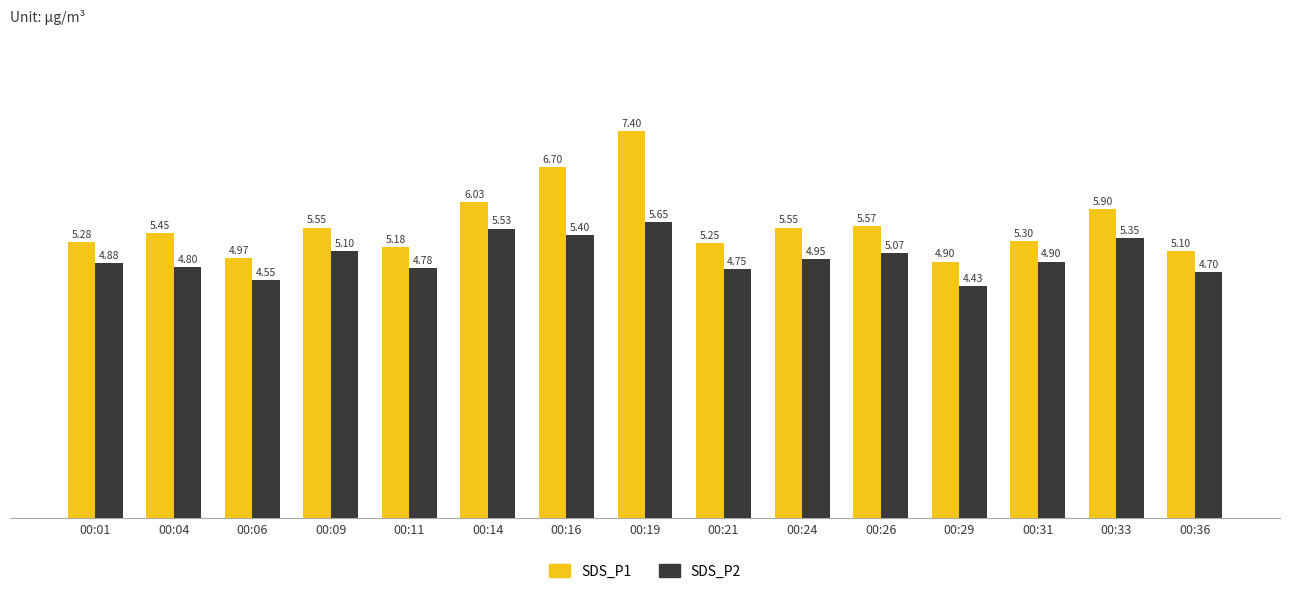

What is the sum of all SDS_P2 values?

74.8